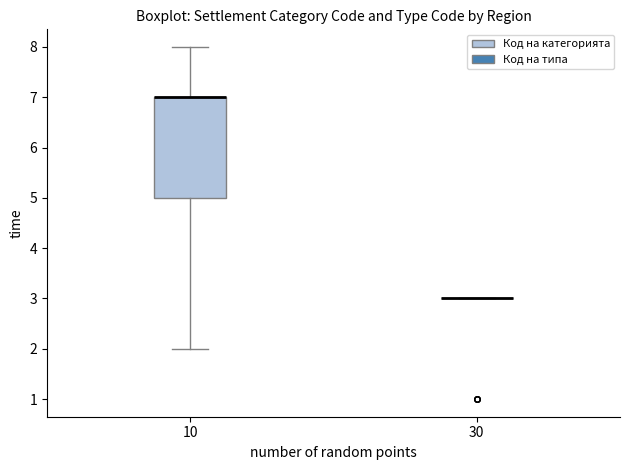

Reading left to right, transcribe this box plot: for each box, give where its median line is, the range the box spans, and where its two whiskers end, as read against the y-axis. The values are not printed on the chart, so give them approximately, as read against the axis.

10: median 7 (drawn on the box's upper edge), box 5 to 7, whiskers 2 to 8
30: box collapsed to a line at 3, whiskers 3 to 3